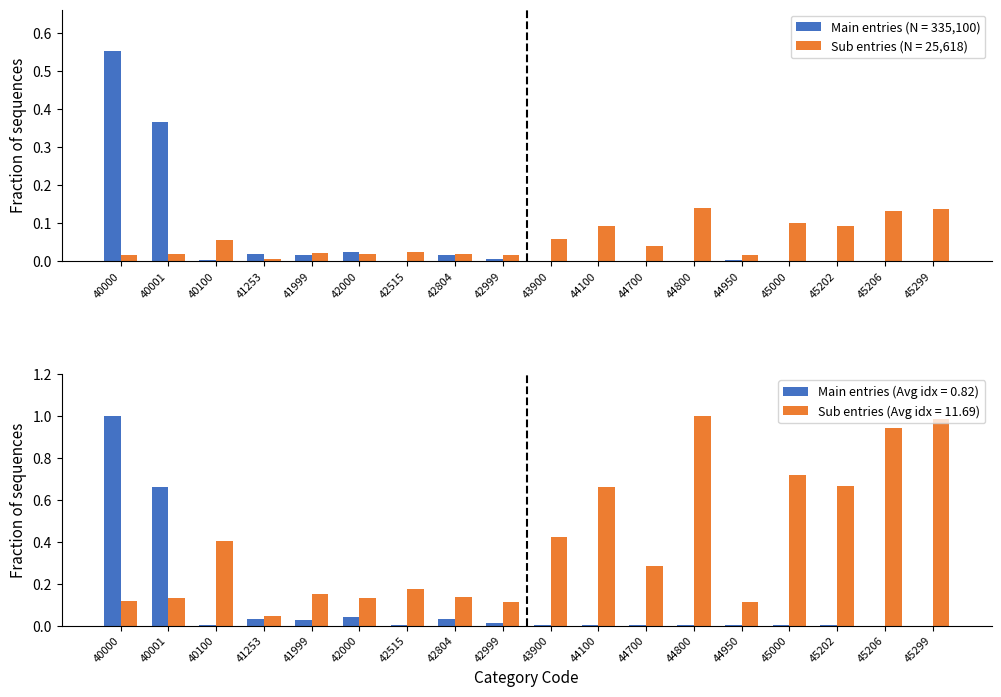

What is the sum of the Sub entries (iU) values at 45000 and 41999?

0.9